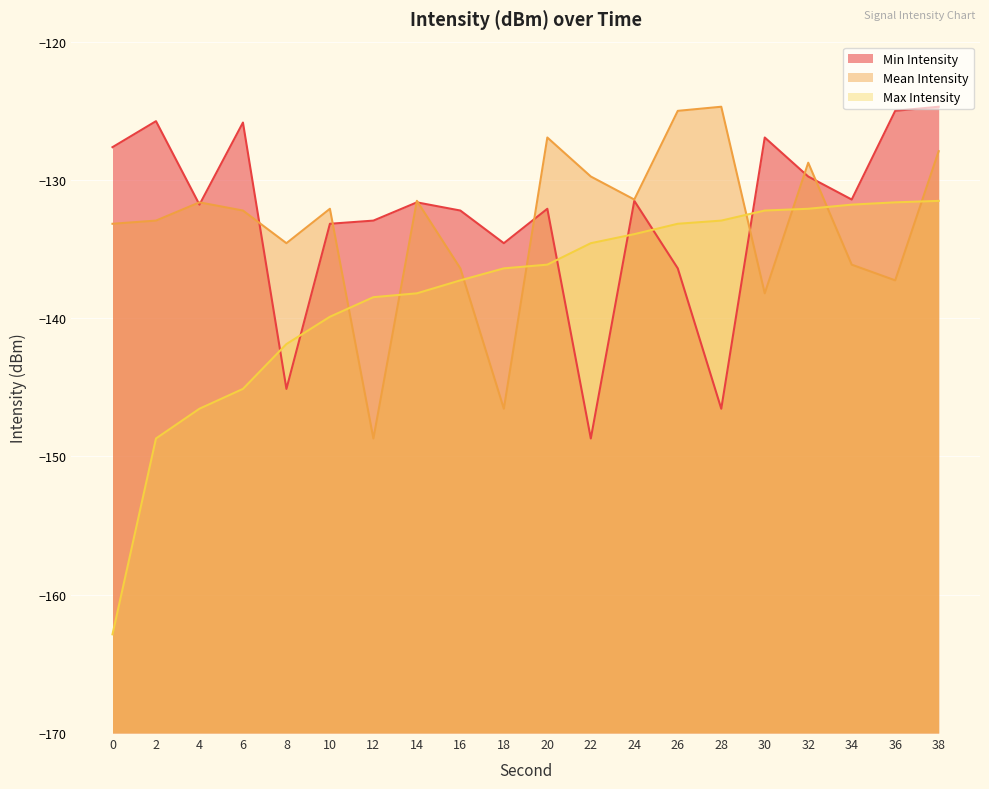

What is the difference between the maximum and minimum values in the Mean Intensity series?

24.0